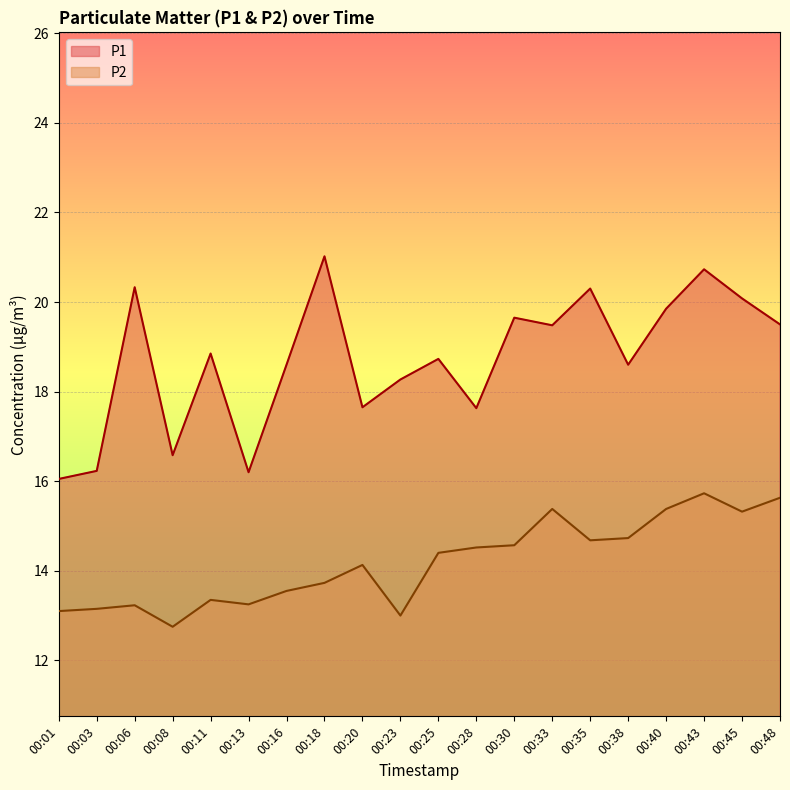

At which category is the sum across all series the highest?

00:43